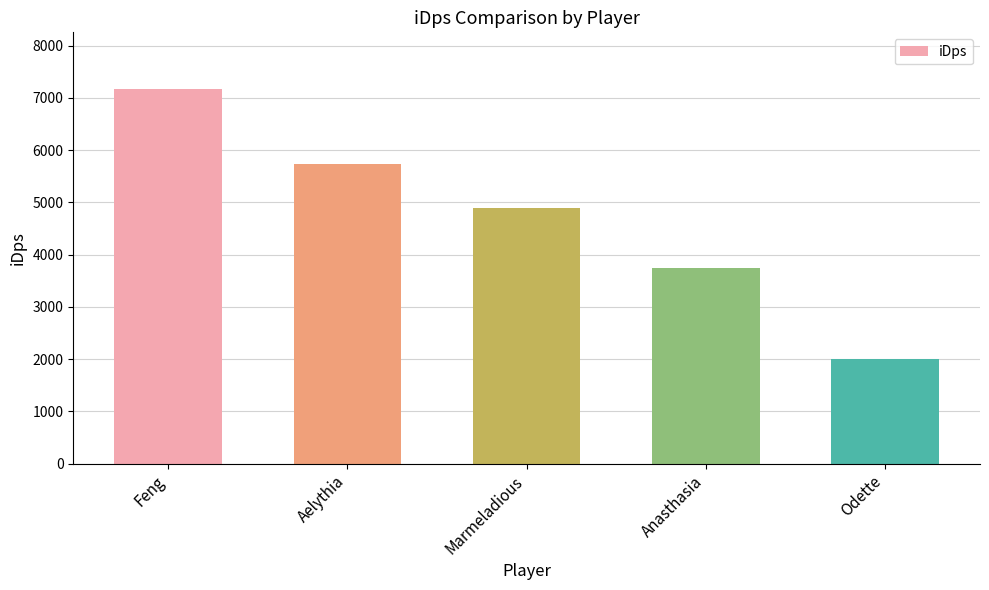

True or false: the data shows 6655.4 at Marmeladious.

False